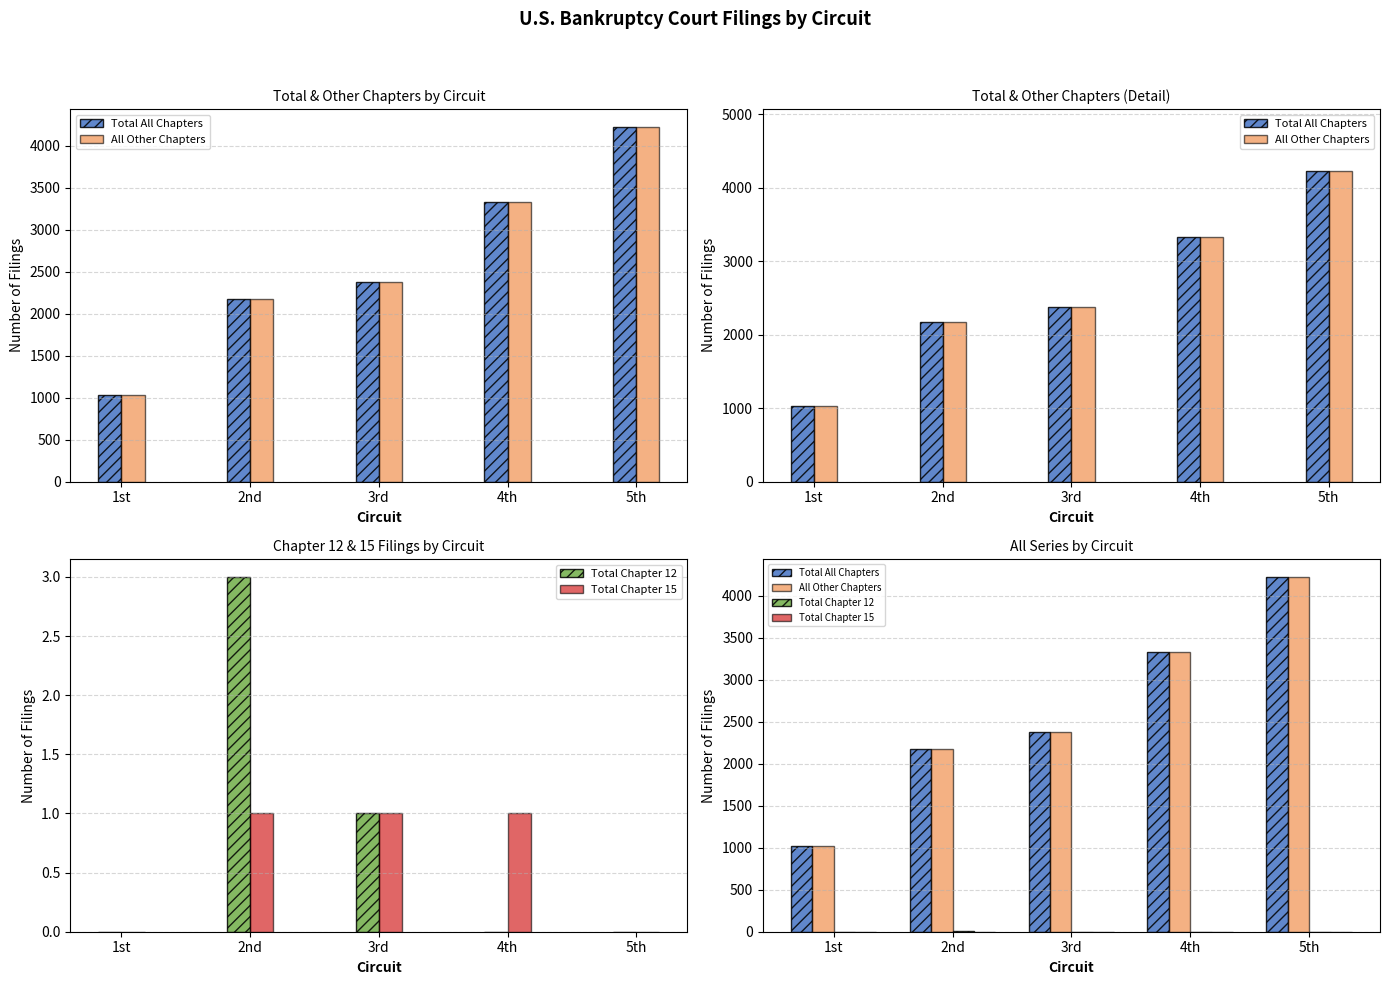

What is the difference between the second highest and minimum values in the Total Chapter 12 series?

1